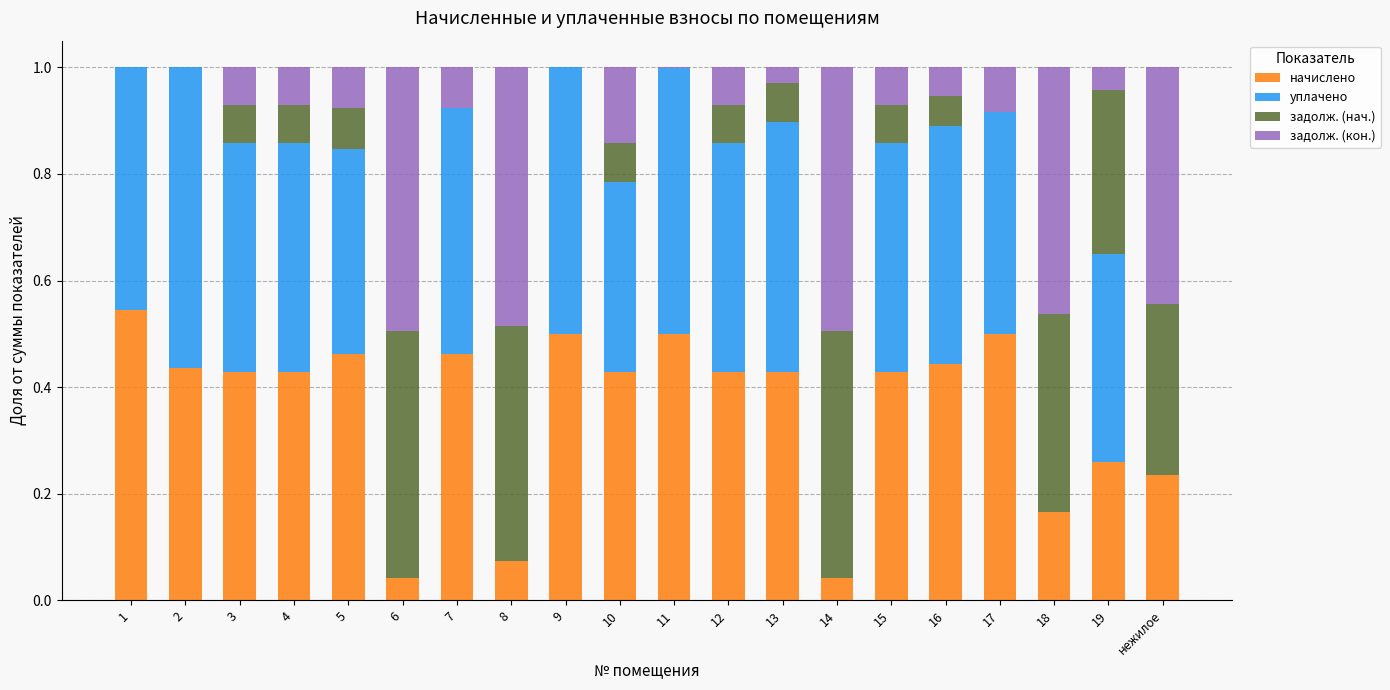

What is the total value across all series at 17?

1.0